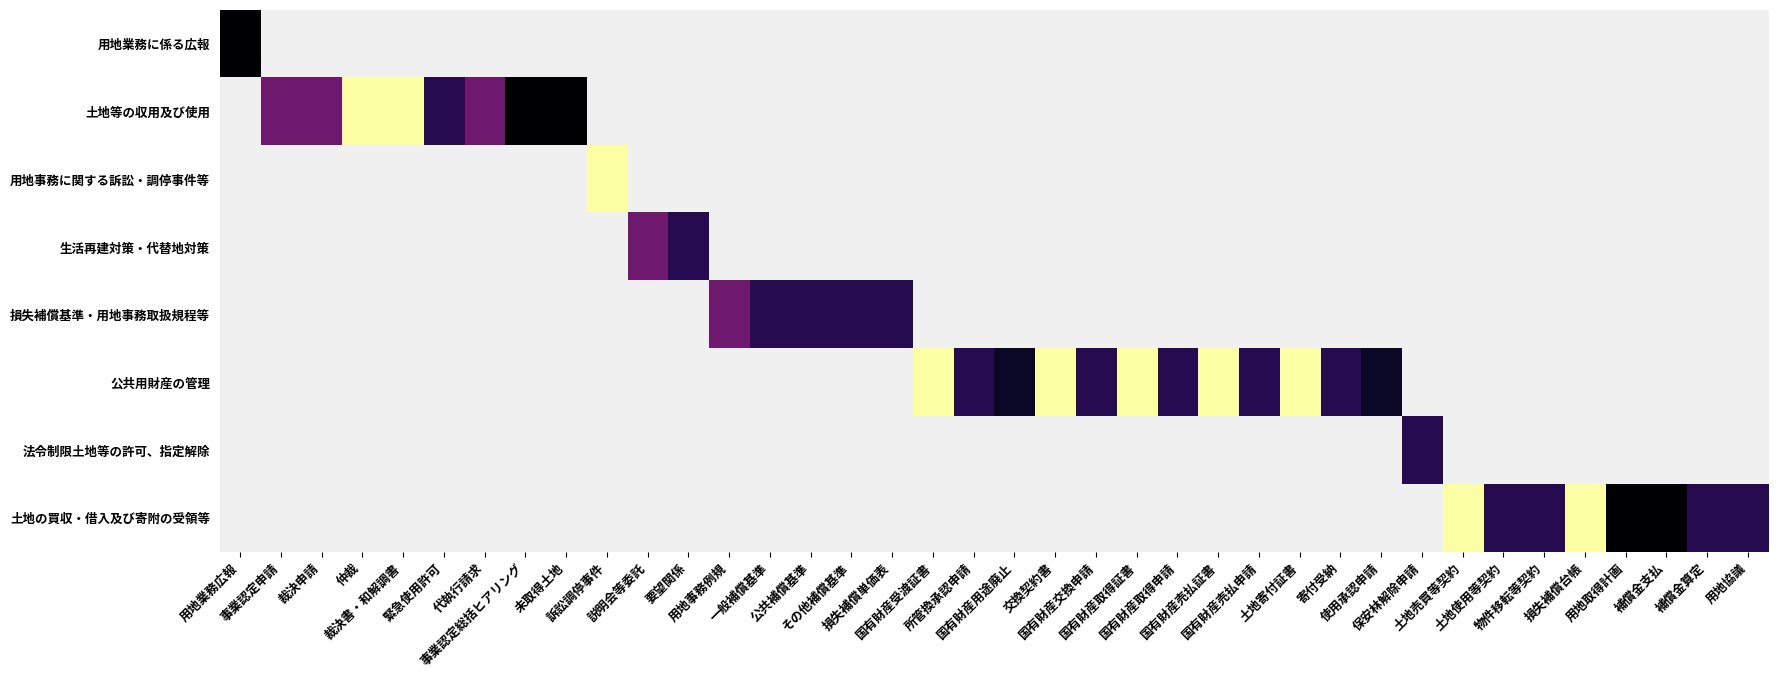

What is the greatest value displayed?

30.0